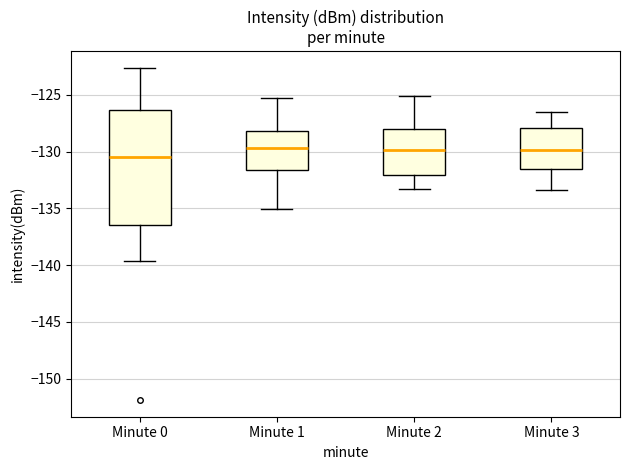

Where does the upper whisker of the box for Minute 0 end on the y-axis? The values are not printed on the chart, so give them approximately, as read against the axis.

-122.5